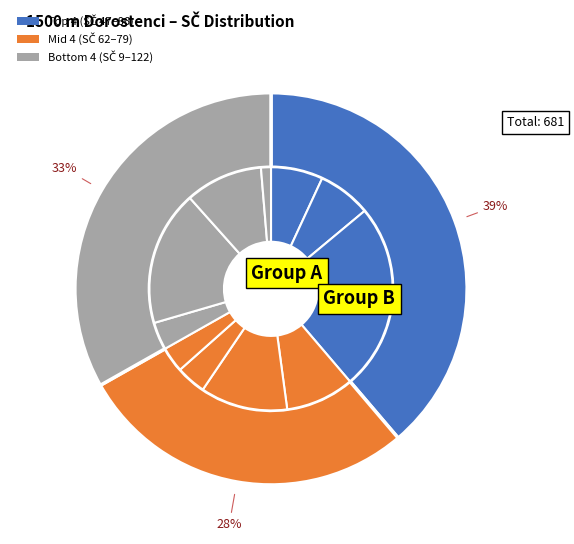

Combined, what portion of the pie is Šimon Dominik and Podzimek Ondřej?

12.9%